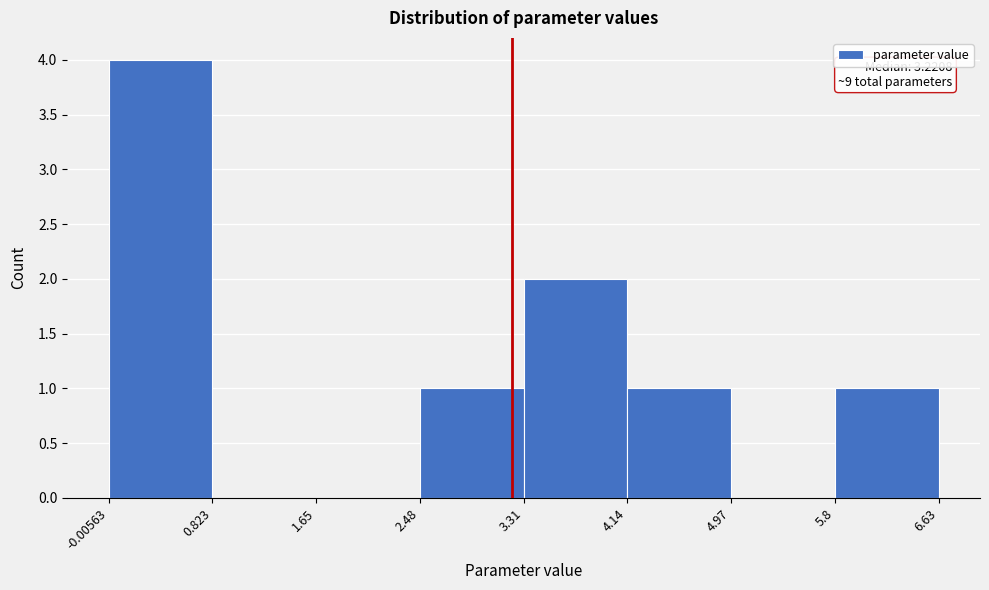

Over which range of the x-axis is the bar tallest?

-0.00563 to 0.823